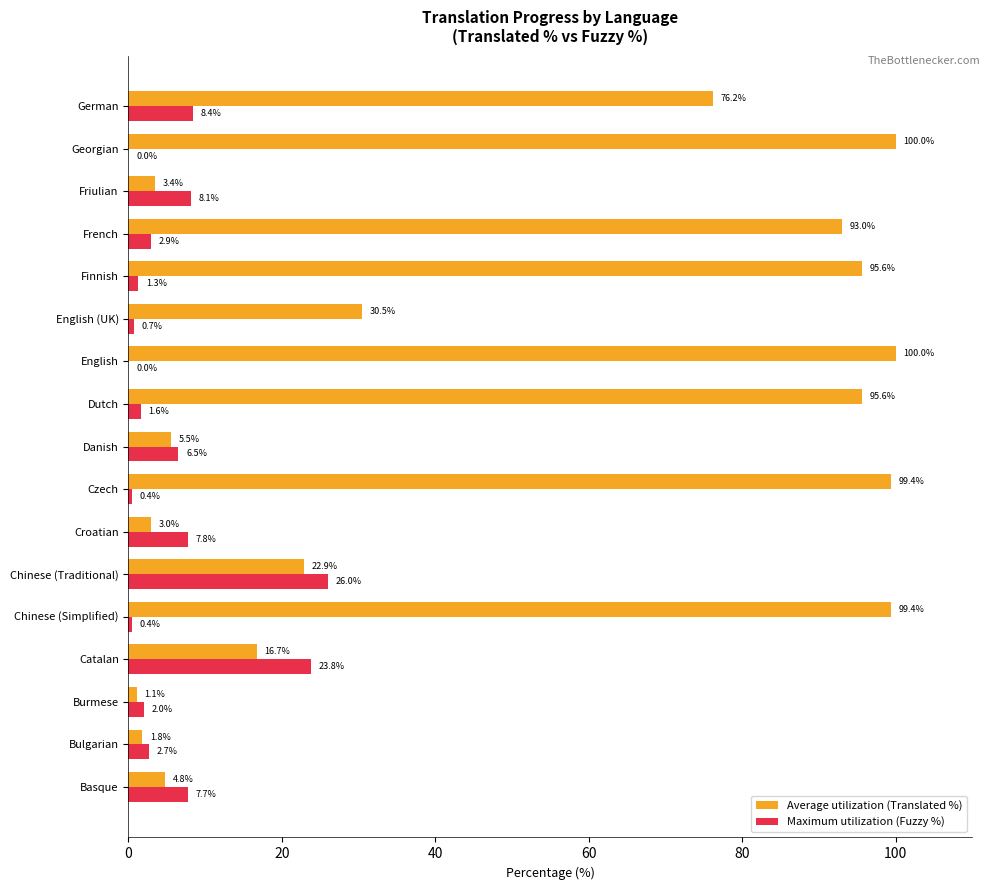

True or false: Maximum utilization (Fuzzy %) has a value of 26.0 at Chinese (Traditional).

True